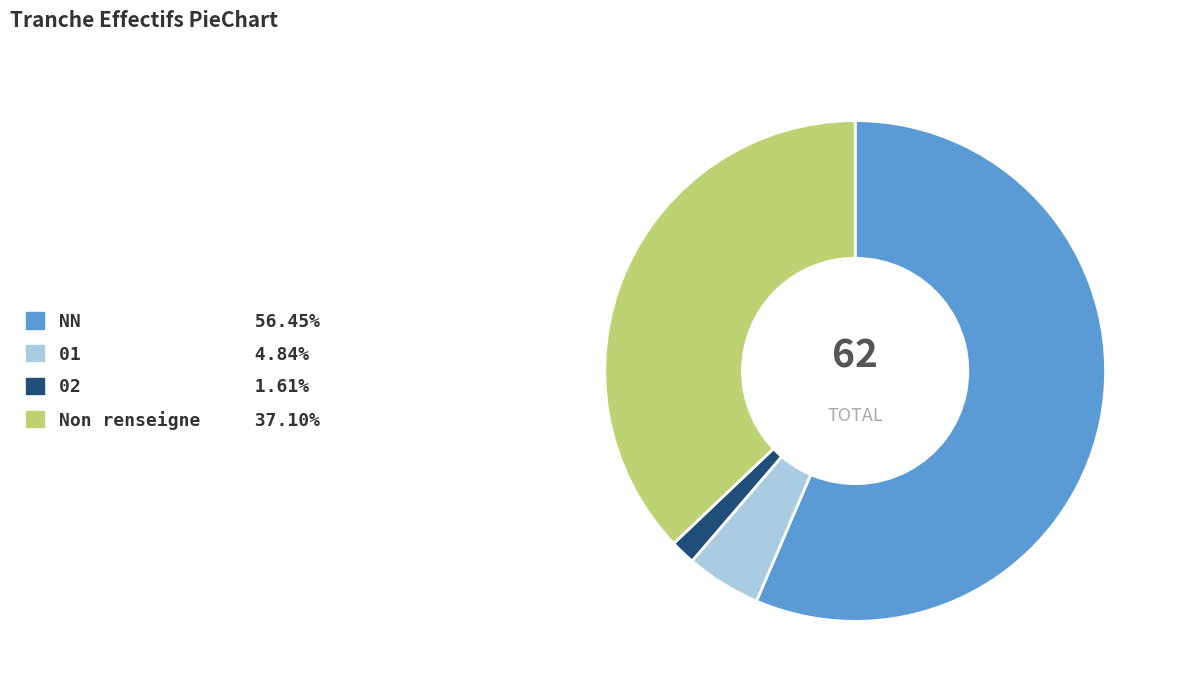

Approximately how many times larger is the value at Non renseigne 37.10% compared to 01 4.84%?

7.7